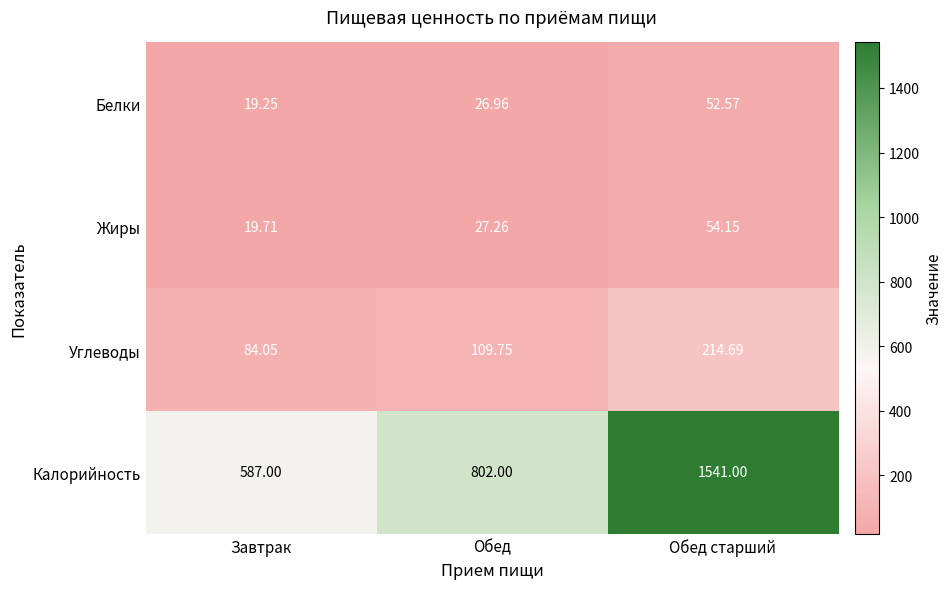

At Обед старший, list the series in order from smallest to largest.

Белки, Жиры, Углеводы, Калорийность